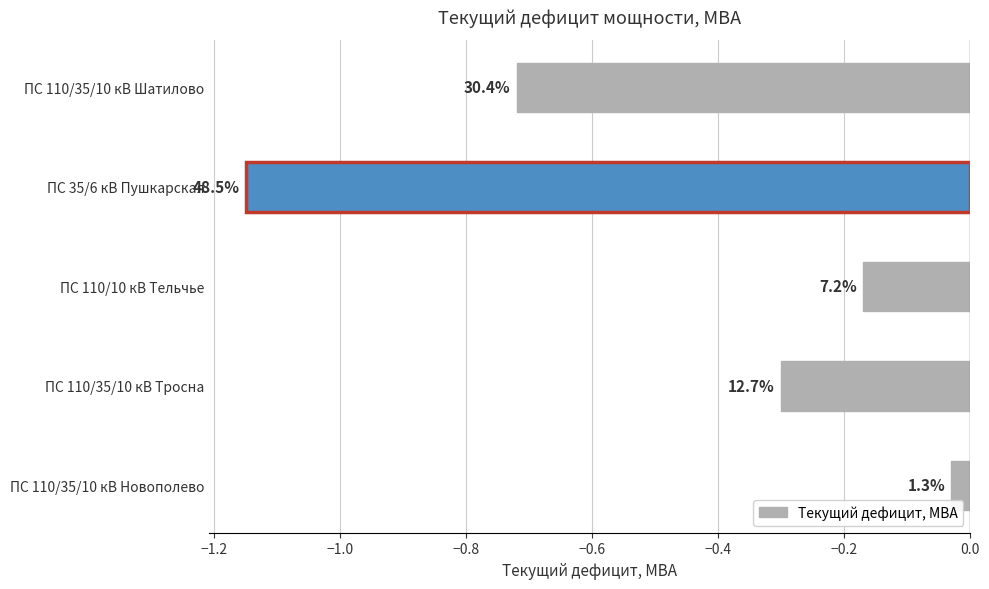

How many bars are there in total?

5